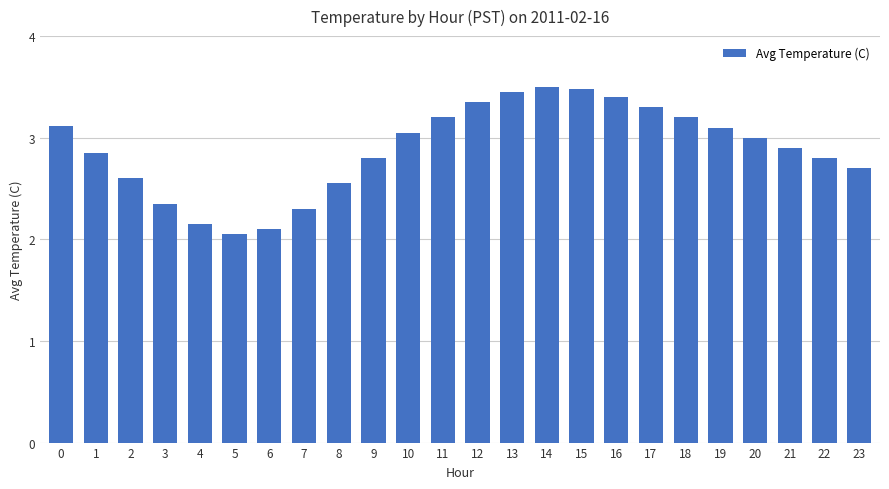

What is the sum of all values?

69.3